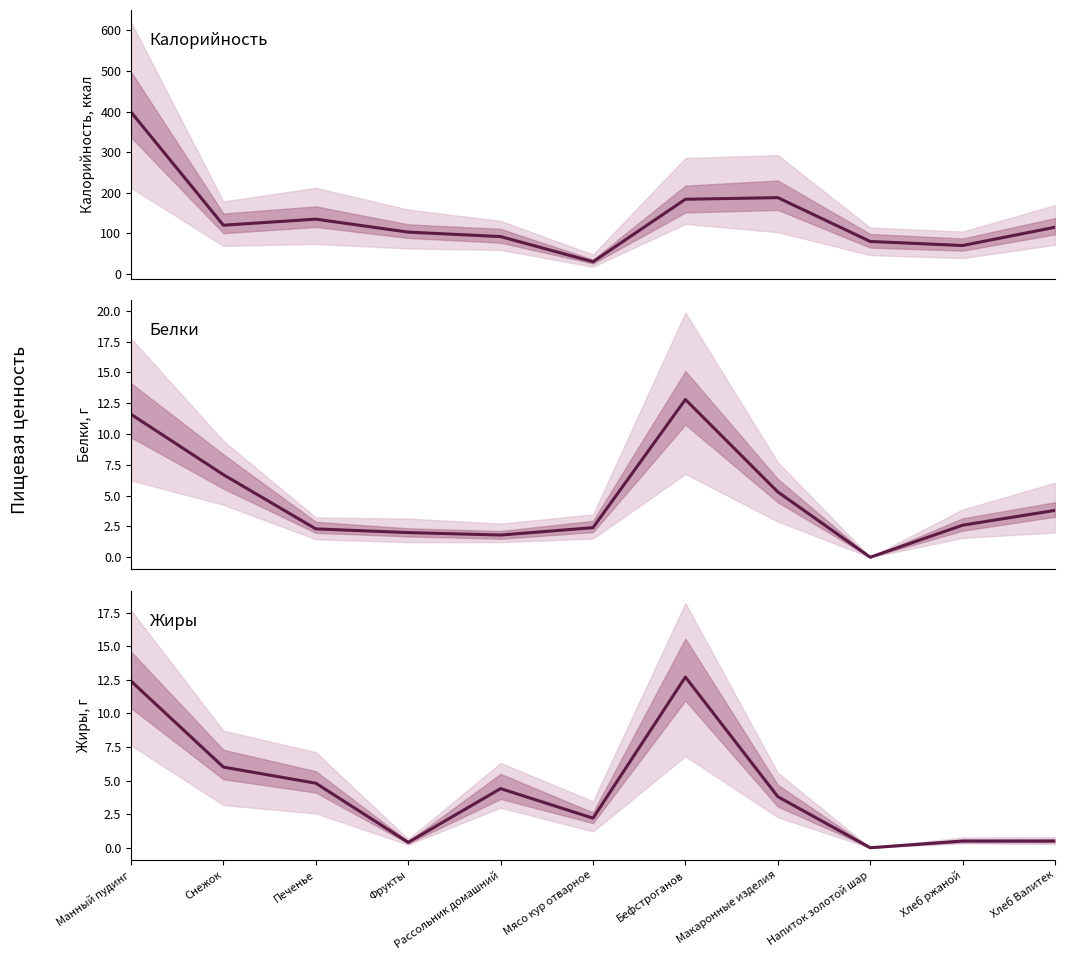

Which series changed the most between Манный пудинг and Напиток золотой шар?

Калорийность